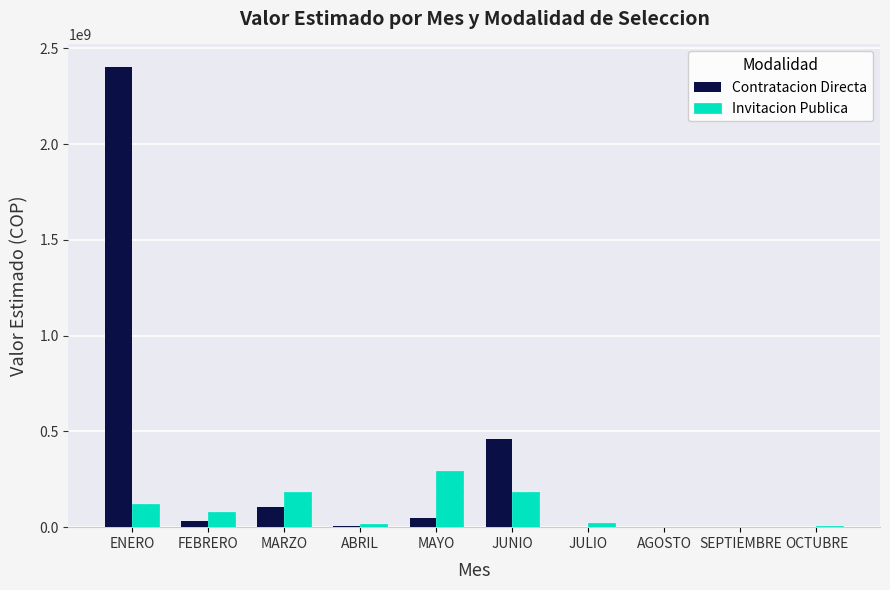

Between MAYO and OCTUBRE, which series saw the biggest shift?

Invitacion Publica